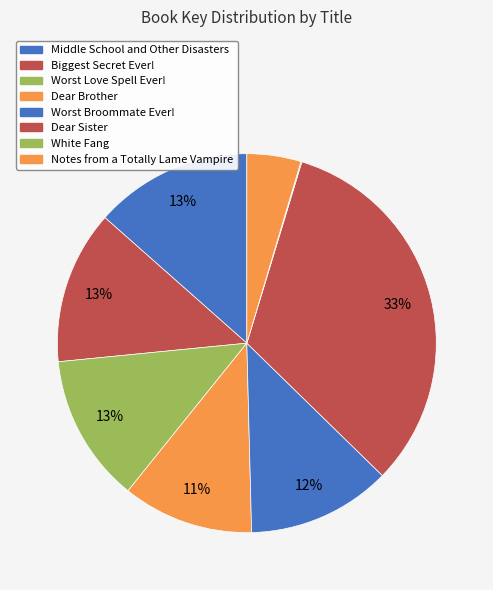

Do Dear Brother and Middle School and Other Disasters together represent more than half of the pie?

No